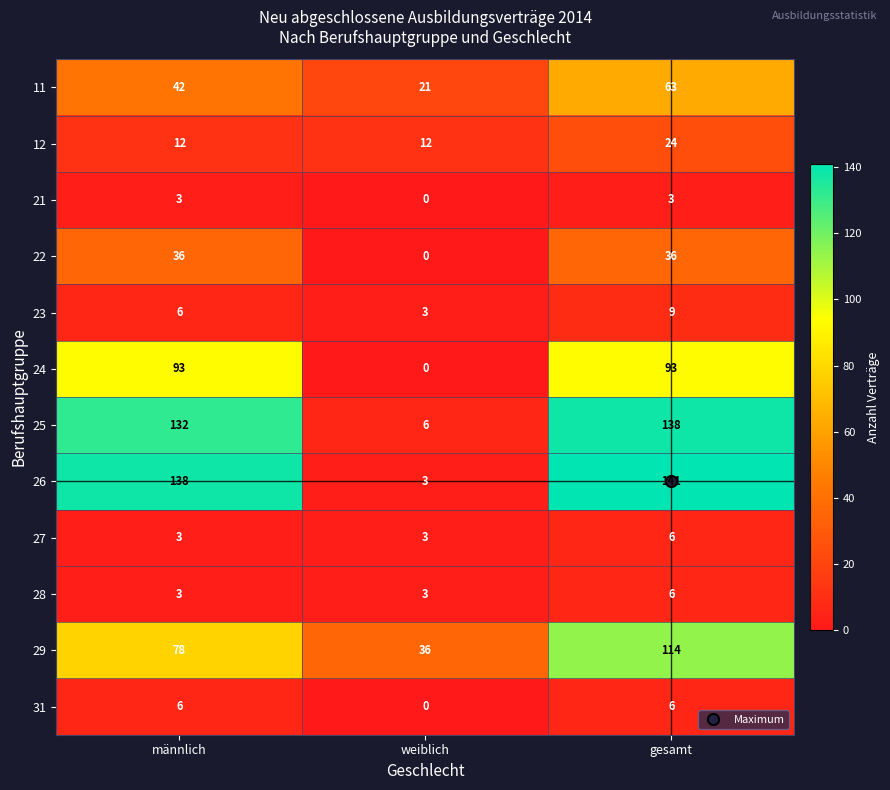

Which series has the largest range (max minus min)?

26